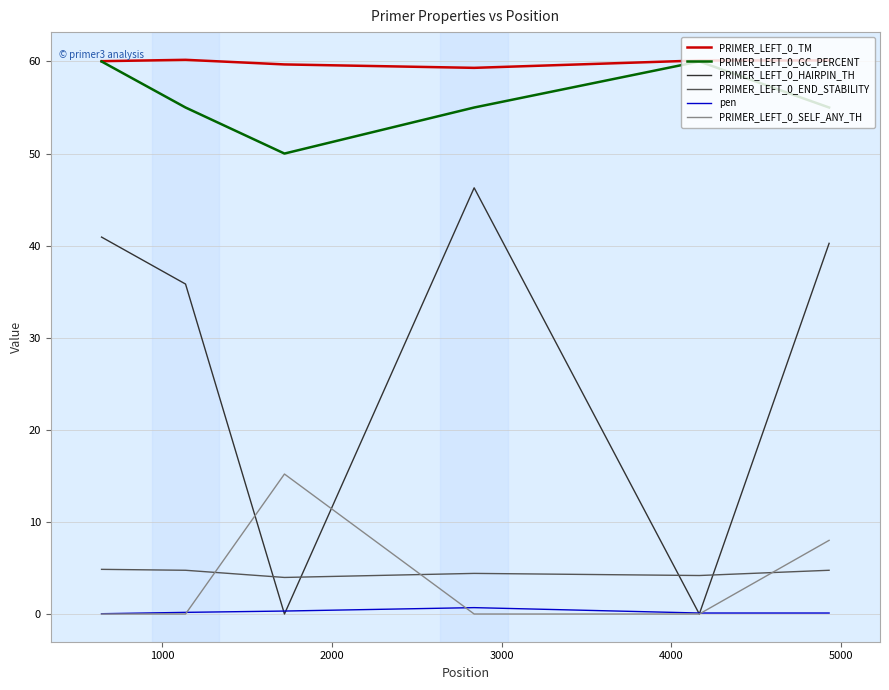

True or false: PRIMER_LEFT_0_TM and PRIMER_LEFT_0_END_STABILITY cross at least once.

False